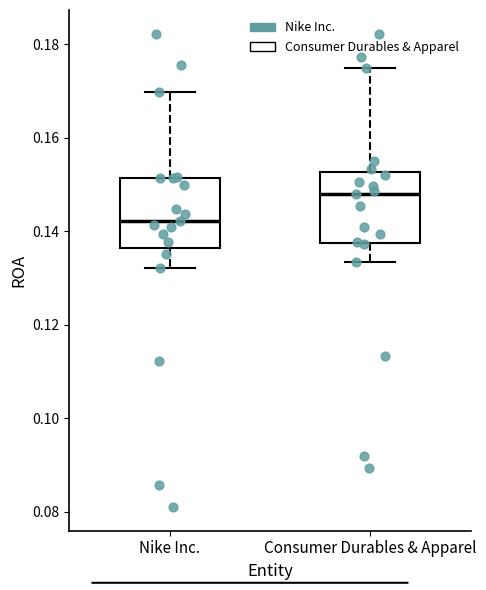

Reading left to right, read every box against the y-axis: the position of its median line, the range the box covers, and the ends of its whiskers. The values are not printed on the chart, so give them approximately, as read against the axis.

Nike Inc.: median 0.142, box 0.136 to 0.152, whiskers 0.132 to 0.170
Consumer Durables & Apparel: median 0.148, box 0.138 to 0.152, whiskers 0.134 to 0.174